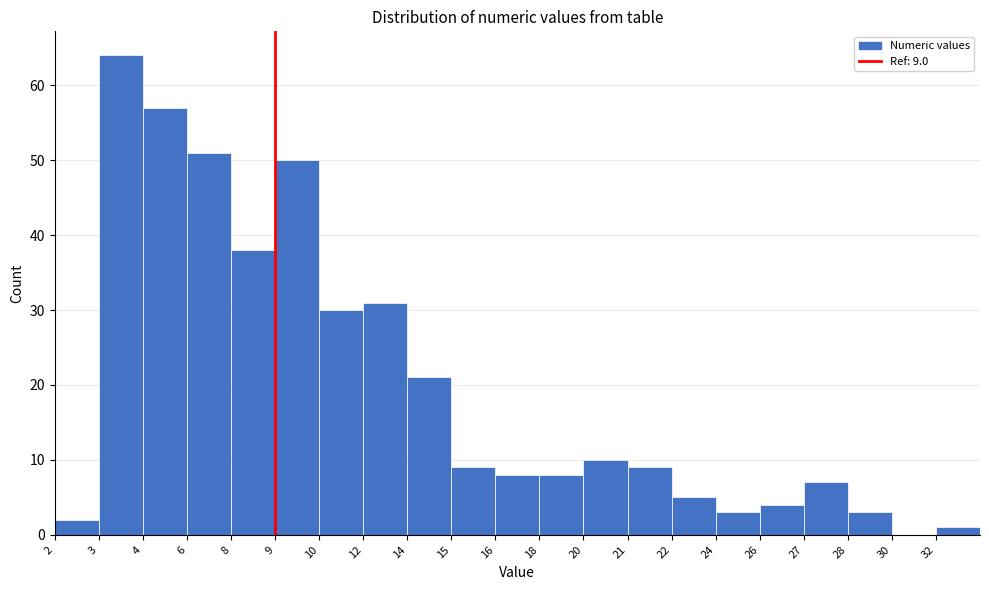

Reading right to left, what are all the values shown in this chart?

32=1	30=0	28=3	27=7	26=4	24=3	22=5	21=9	20=10	18=8	16=8	15=9	14=21	12=31	10=30	9=50	8=38	6=51	4=57	3=64	2=2